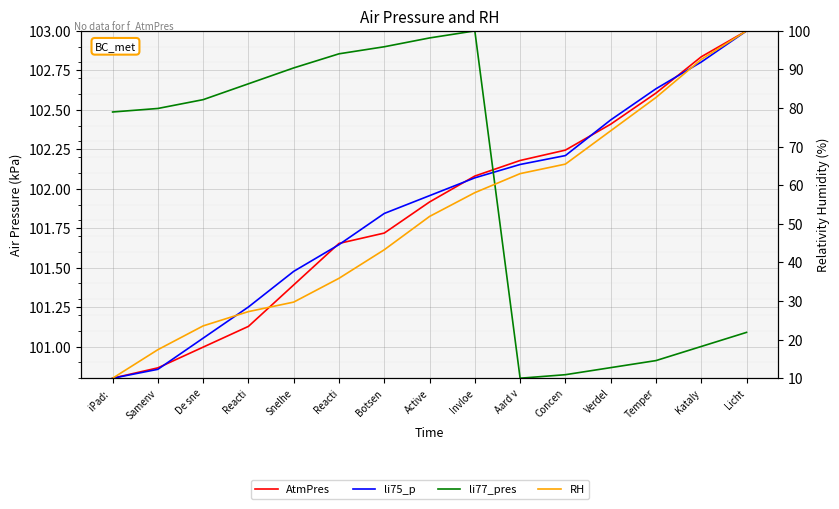

Which series changed the most between Botsen and Temper?

RH